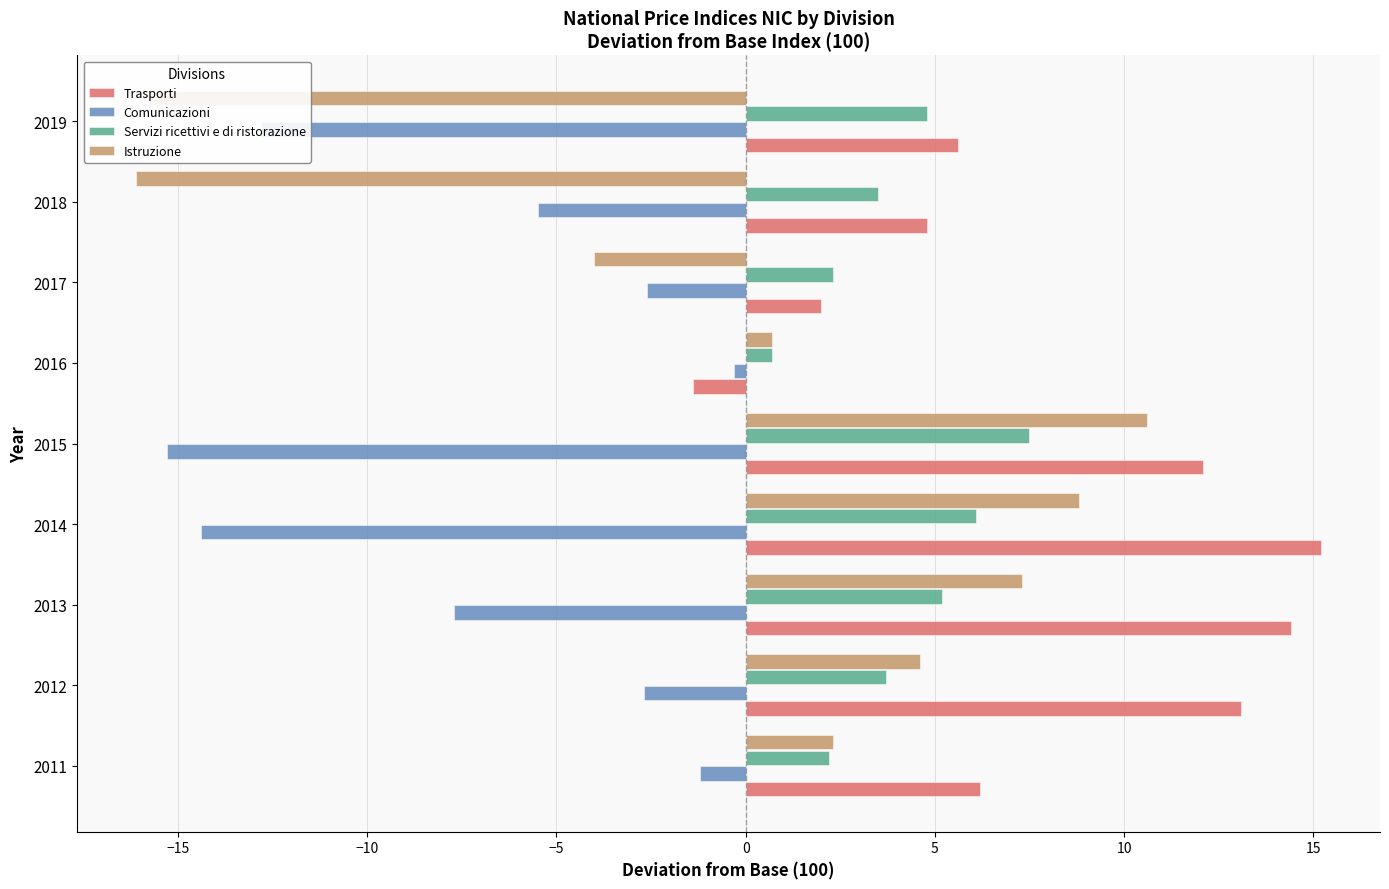

What is the sum of all Istruzione values?

-1.6